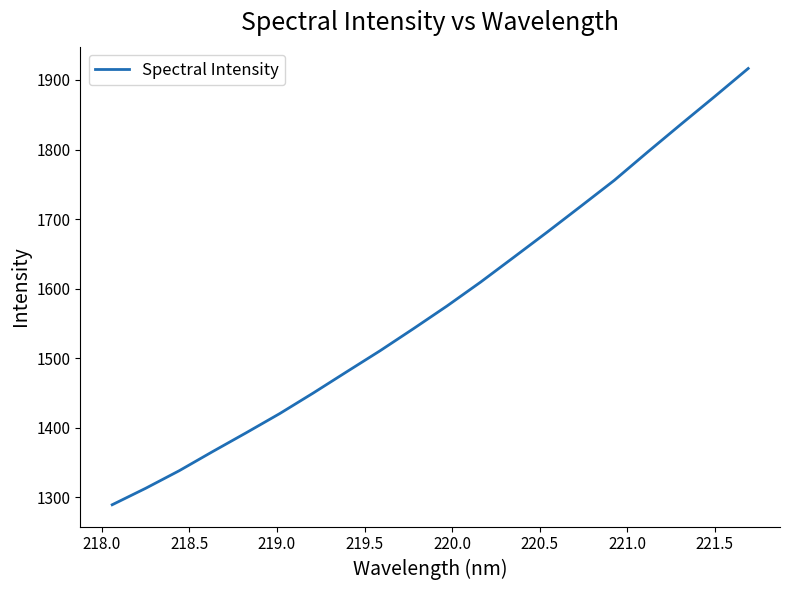

What is the difference between the maximum and minimum values?

627.3